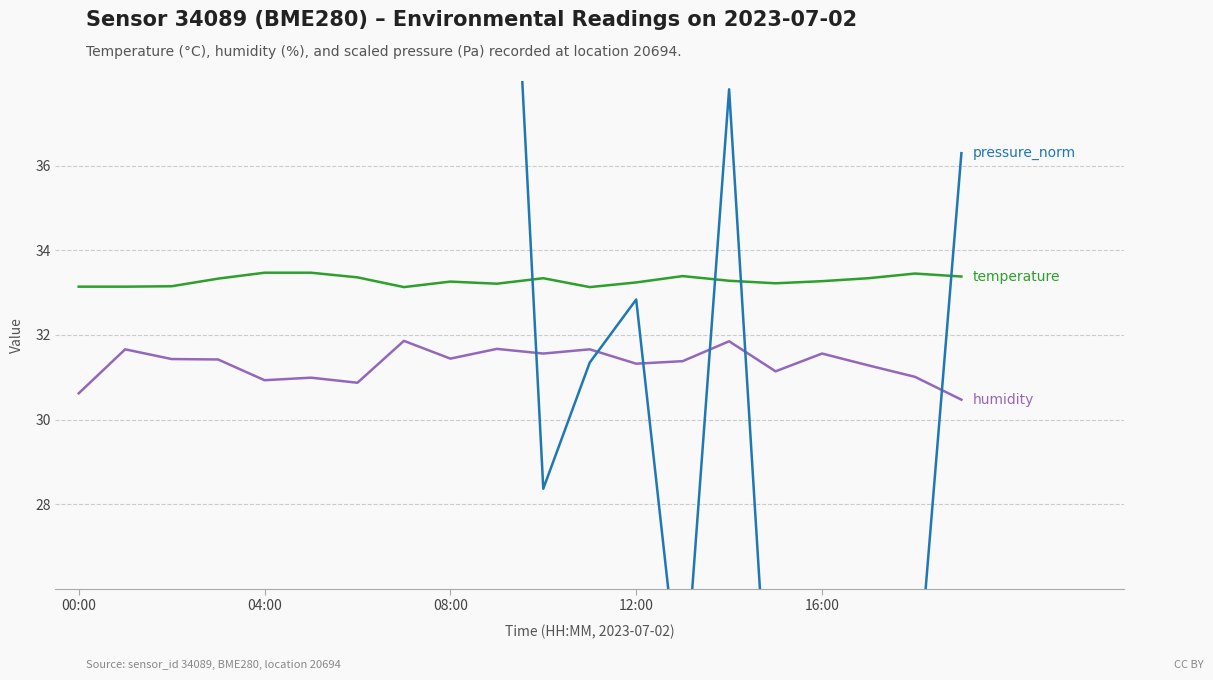

Which series has the largest total across all categories?

pressure_norm